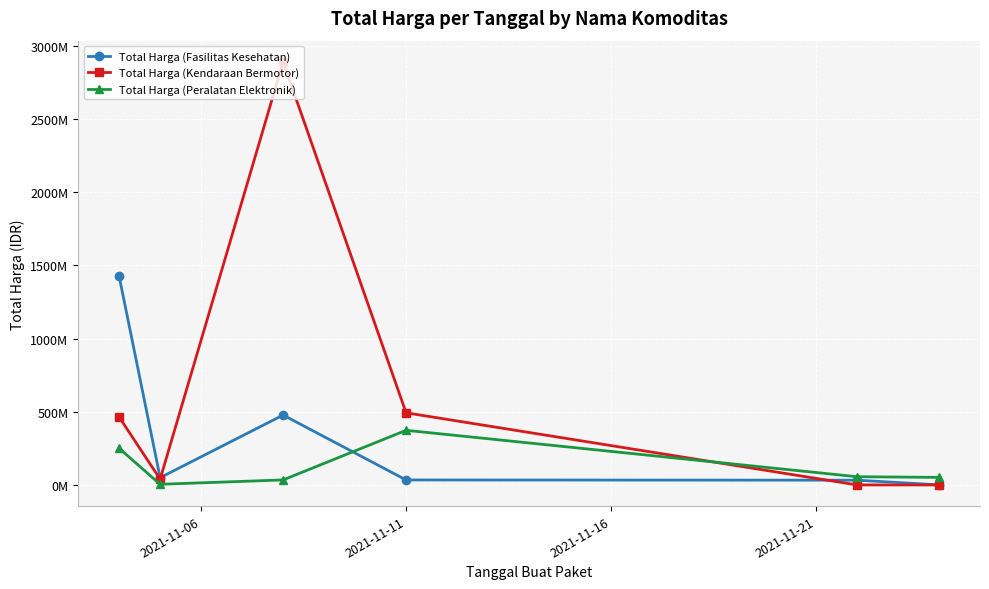

What are all the series names shown in the legend?

Total Harga (Fasilitas Kesehatan), Total Harga (Kendaraan Bermotor), Total Harga (Peralatan Elektronik)